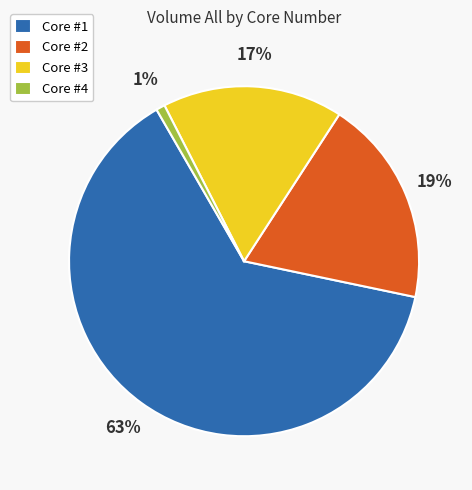

Is there a majority slice in this chart?

Yes